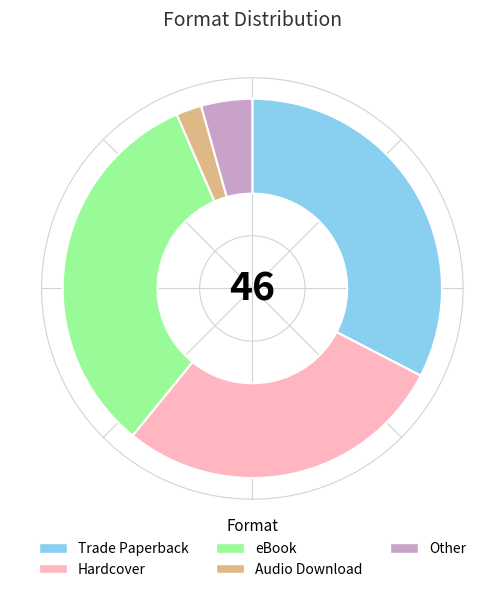

Does Trade Paperback account for over 50% of the chart?

No